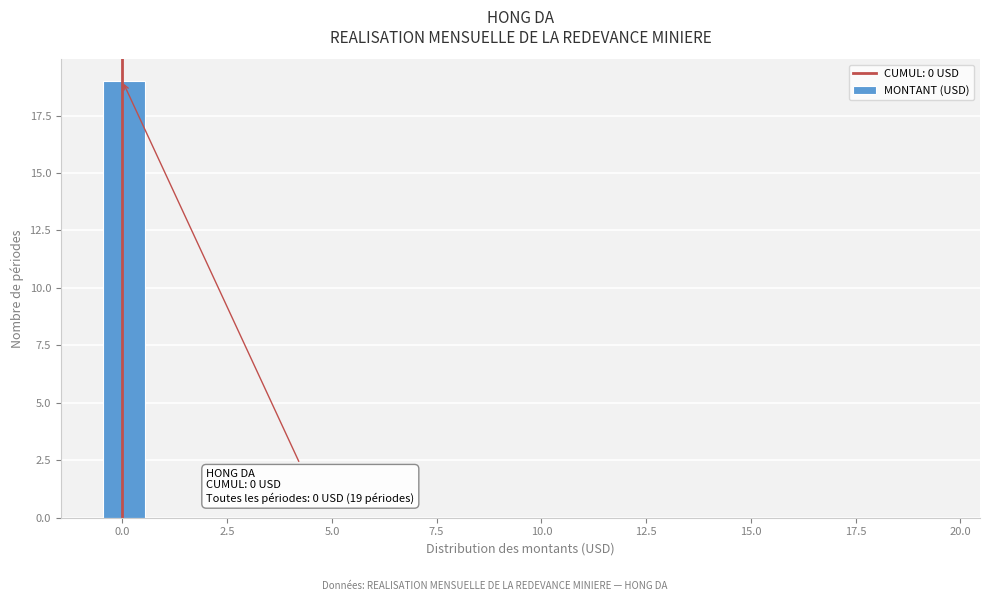

Read against the x-axis, roughly where is the centre of the tallest bar?

0.0